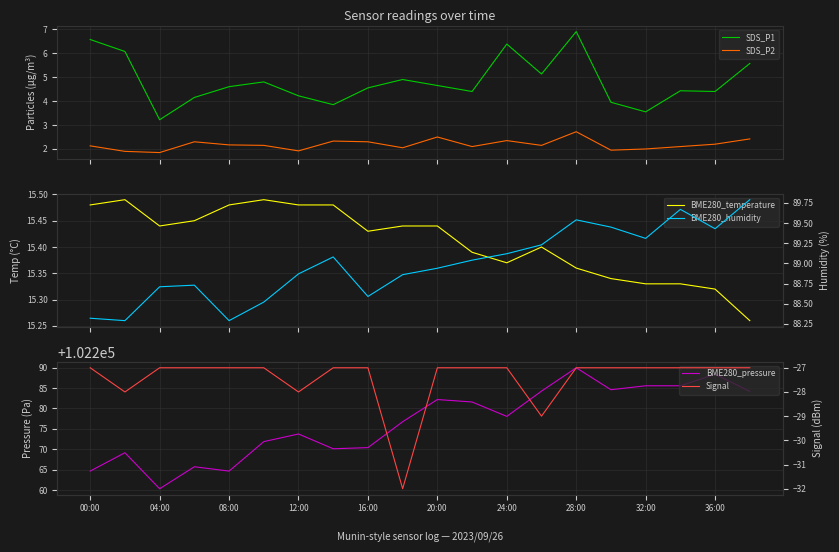

What is the lowest value of the BME280_humidity series?

88.3